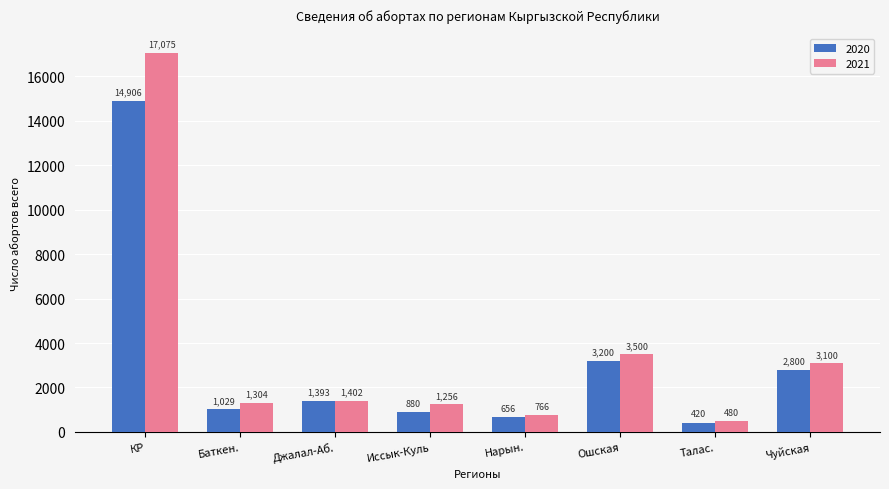

At Баткен., list the series in order from smallest to largest.

2020, 2021